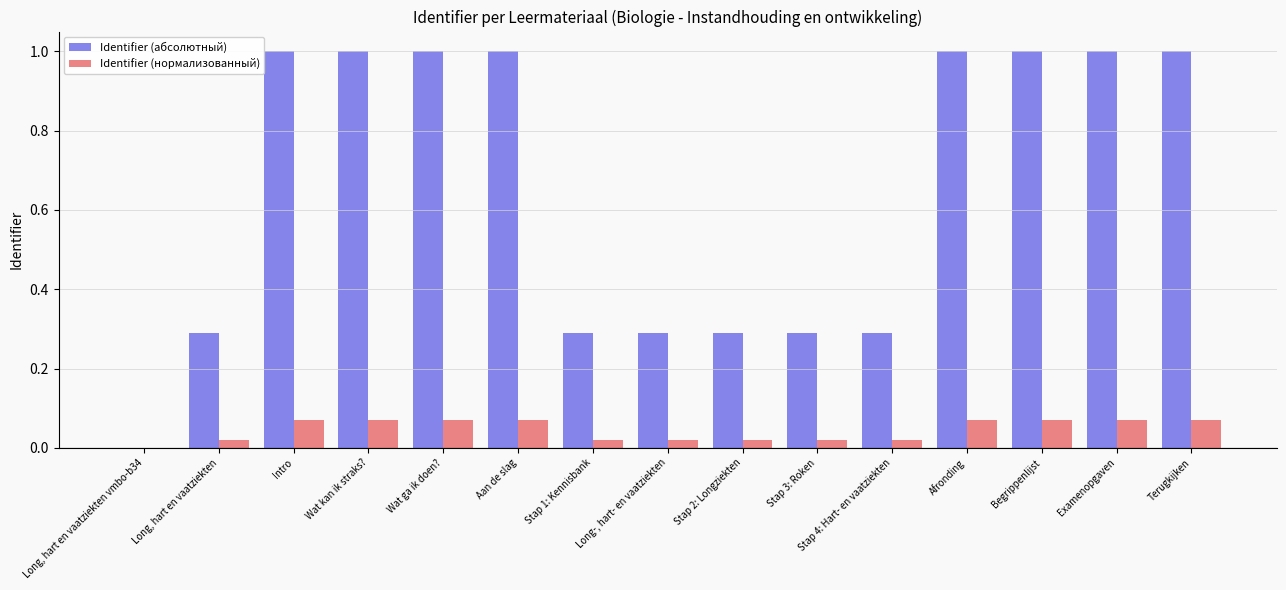

What is the total value across all series at Stap 4: Hart- en vaatziekten?

0.3